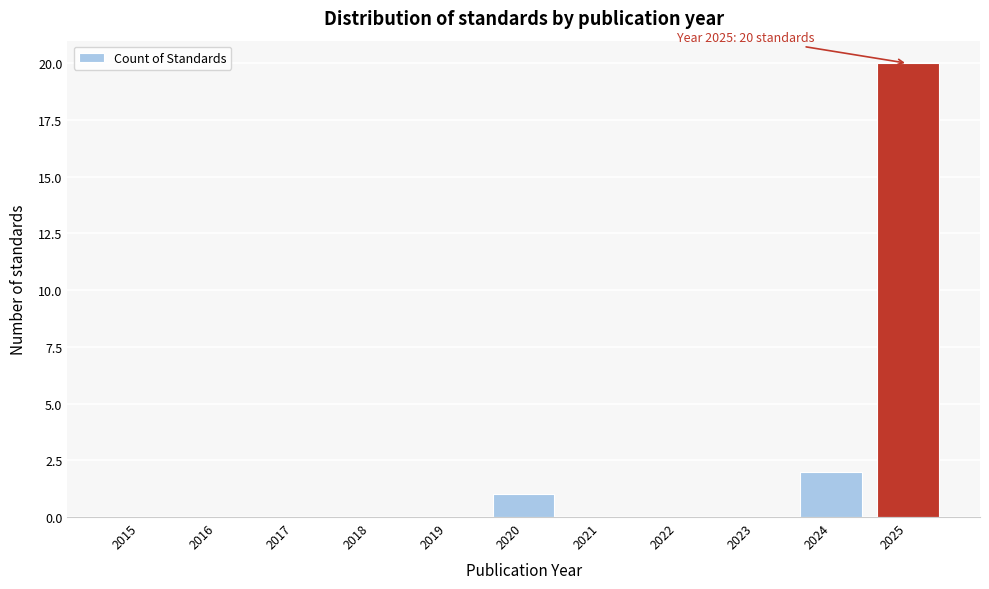

Reading left to right, transcribe all the data shown in this chart.

2015=0	2016=0	2017=0	2018=0	2019=0	2020=1	2021=0	2022=0	2023=0	2024=2	2025=20